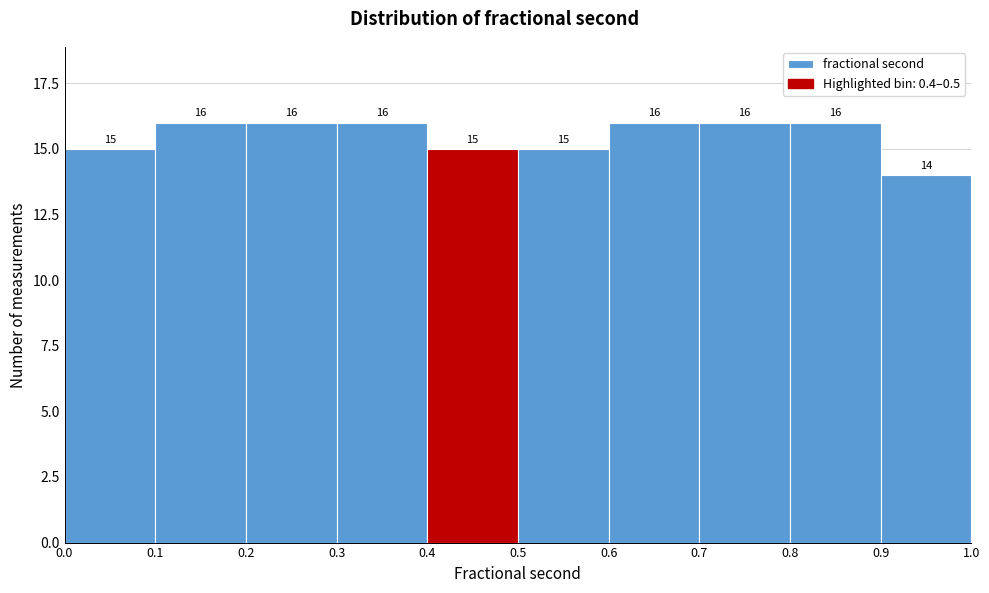

What is the height of the bar covering 0.0 to 0.1 on the x-axis?

15